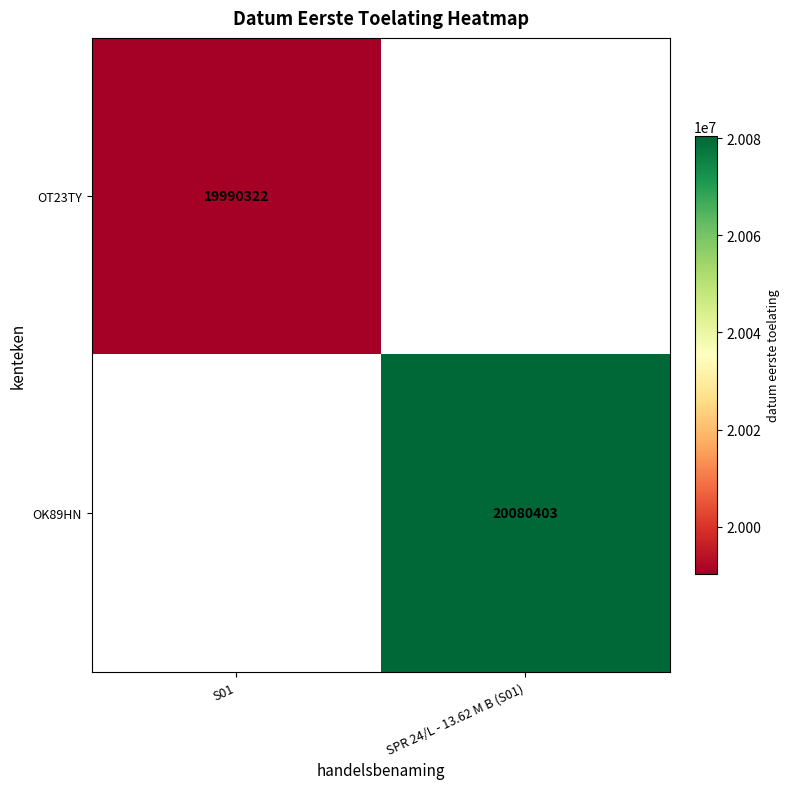

Is the value of OT23TY at S01 greater than the value of OK89HN at SPR 24/L - 13.62 M B (S01)?

No